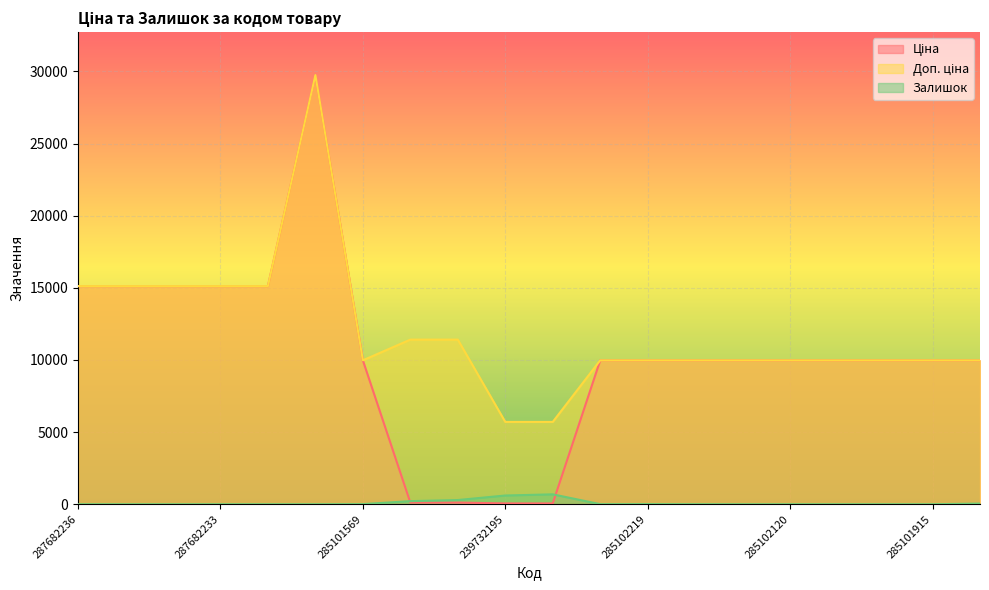

Which series changed the most between 285102221 and 285101913?

Залишок